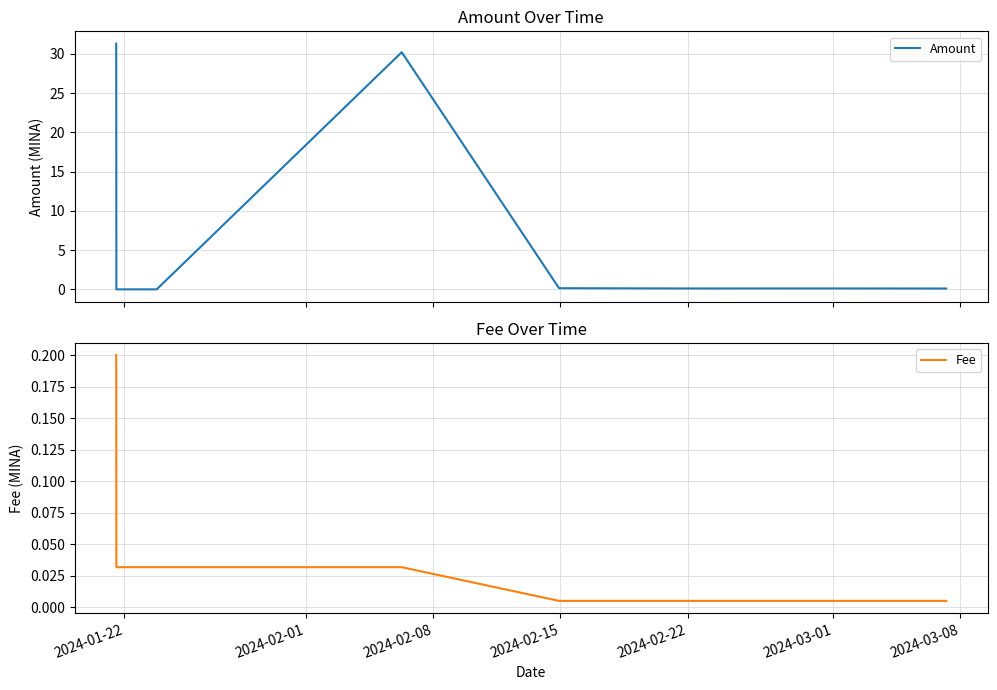

True or false: Fee has more than 0 interior local peaks.

False